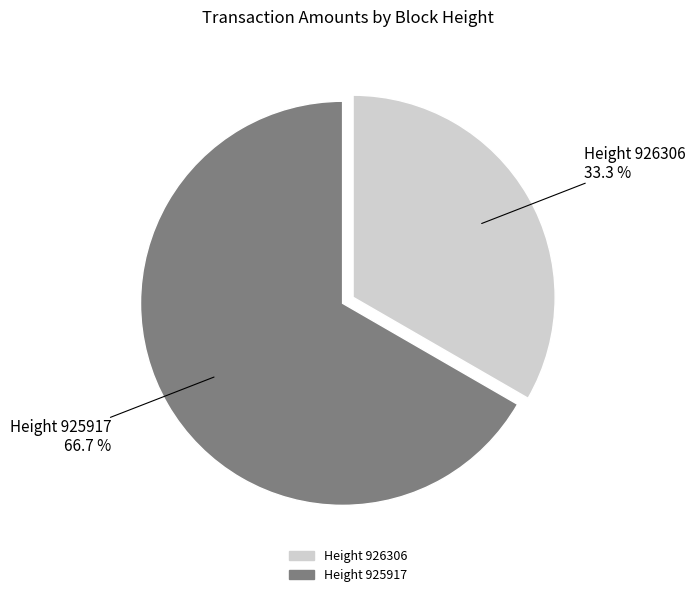

Is there any slice that represents more than half of the pie?

Yes